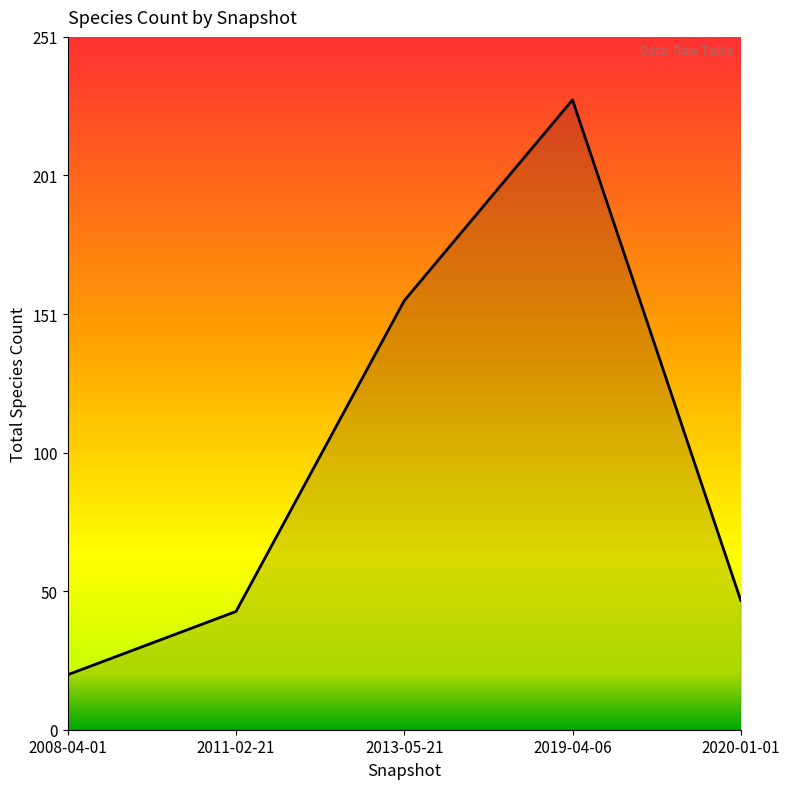

Rank the categories by value from lowest to highest.

2008-04-01, 2011-02-21, 2020-01-01, 2013-05-21, 2019-04-06